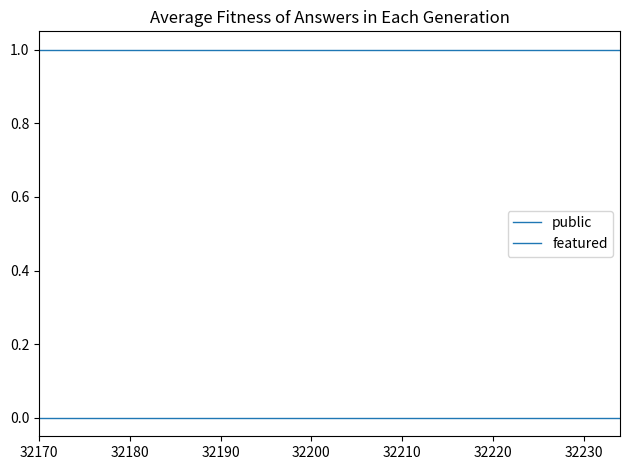

What is the sum of all public values?

21